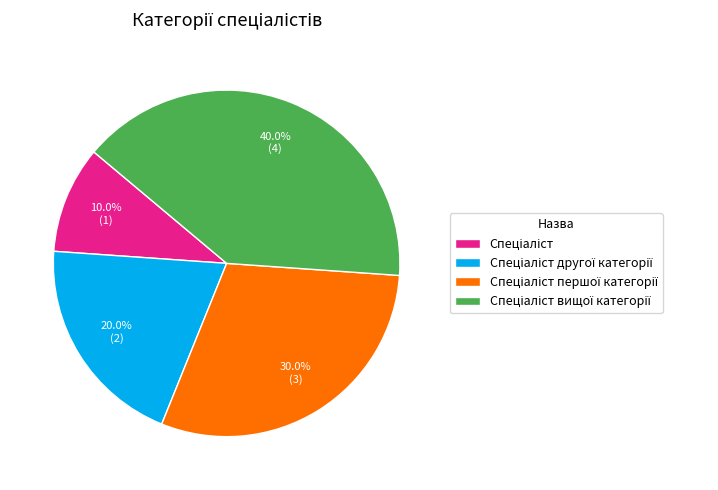

Is there any slice that represents more than half of the pie?

No